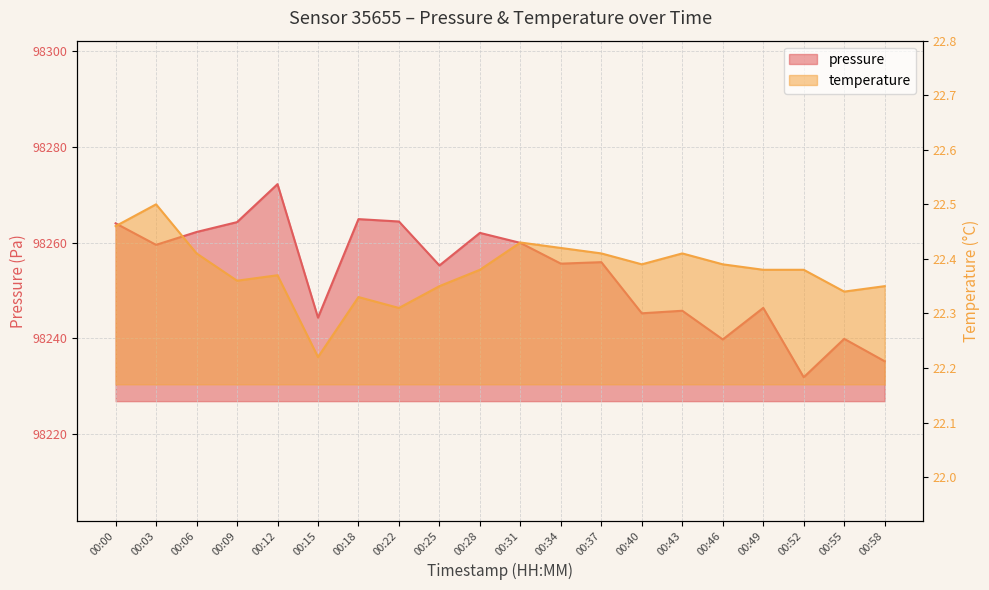

Where is the first local minimum for pressure?

00:03